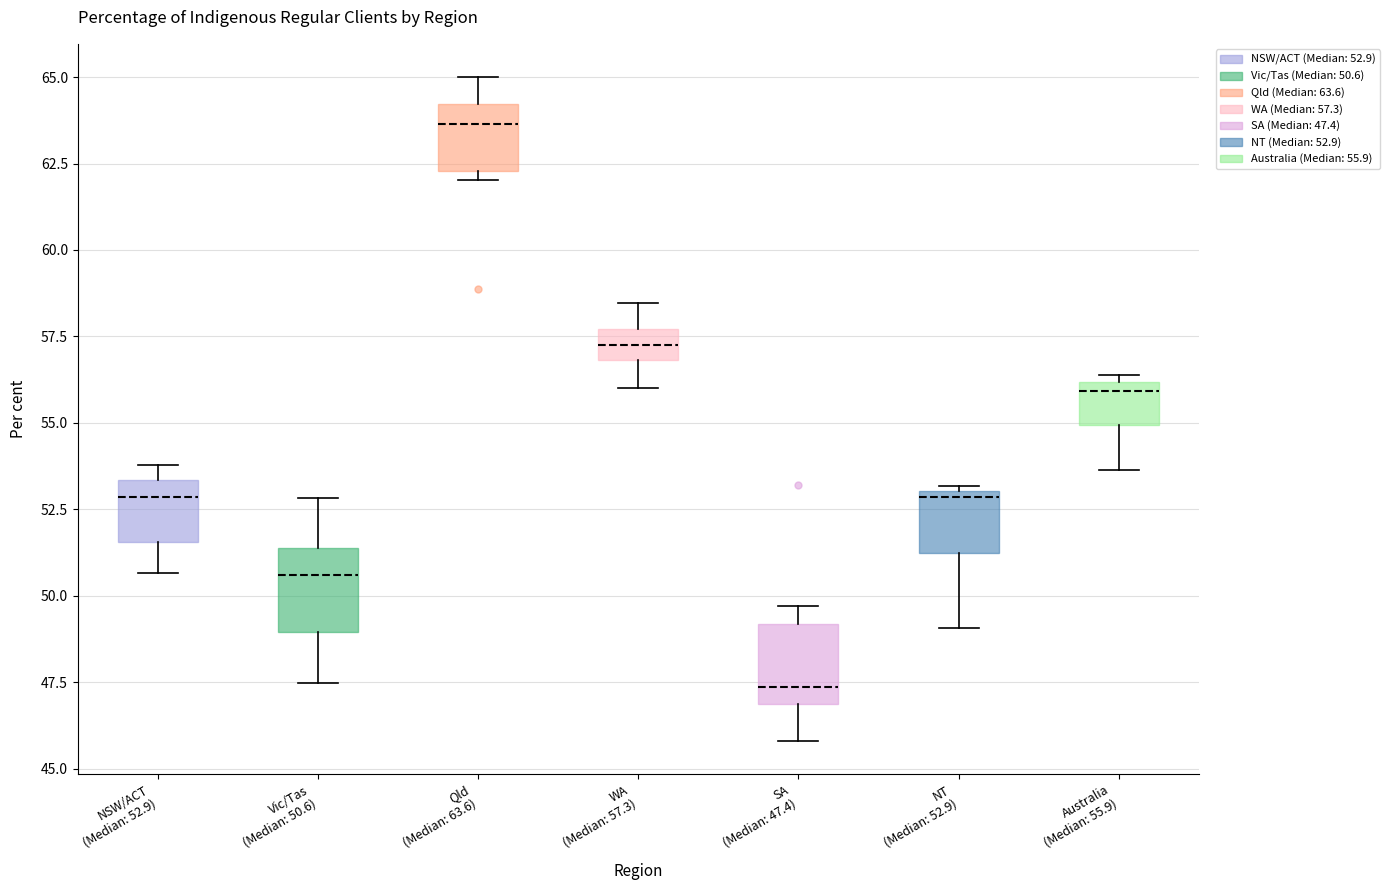

Reading left to right, read every box against the y-axis: the position of its median line, the range the box covers, and the ends of its whiskers. The values are not printed on the chart, so give them approximately, as read against the axis.

NSW/ACT (Median: 52.9): median 53.0, box 51.5 to 53.5, whiskers 50.5 to 54.0
Vic/Tas (Median: 50.6): median 50.5, box 49.0 to 51.5, whiskers 47.5 to 53.0
Qld (Median: 63.6): median 63.5, box 62.5 to 64.0, whiskers 62.0 to 65.0
WA (Median: 57.3): median 57.5 (inside the box), box 57.0 to 57.5, whiskers 56.0 to 58.5
SA (Median: 47.4): median 47.5, box 47.0 to 49.0, whiskers 46.0 to 49.5
NT (Median: 52.9): median 53.0 (just below the box's upper edge), box 51.0 to 53.0, whiskers 49.0 to 53.0
Australia (Median: 55.9): median 56.0 (just below the box's upper edge), box 55.0 to 56.0, whiskers 53.5 to 56.5